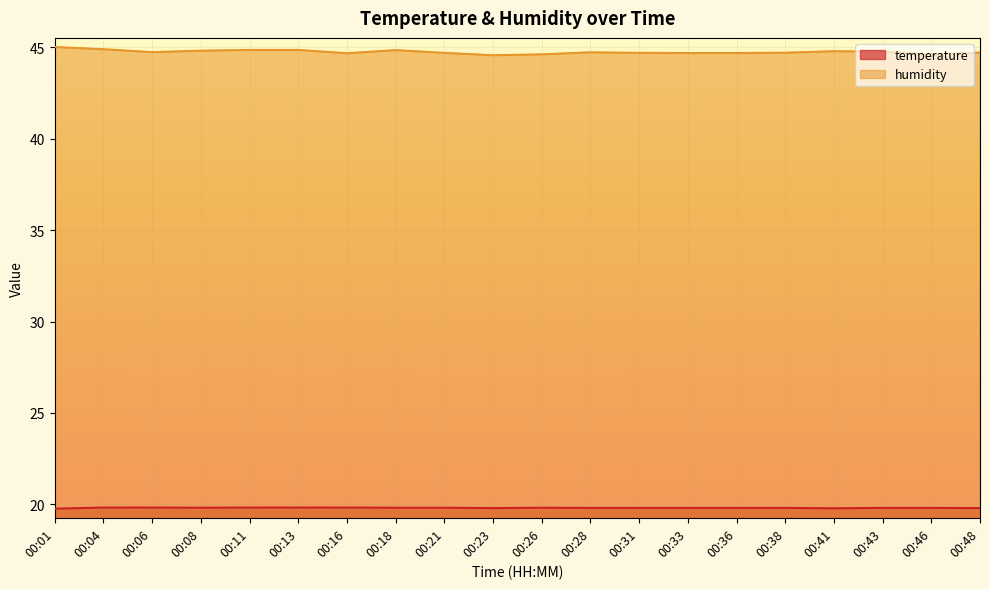

What is the sum of the humidity values at 00:01 and 00:46?

89.6